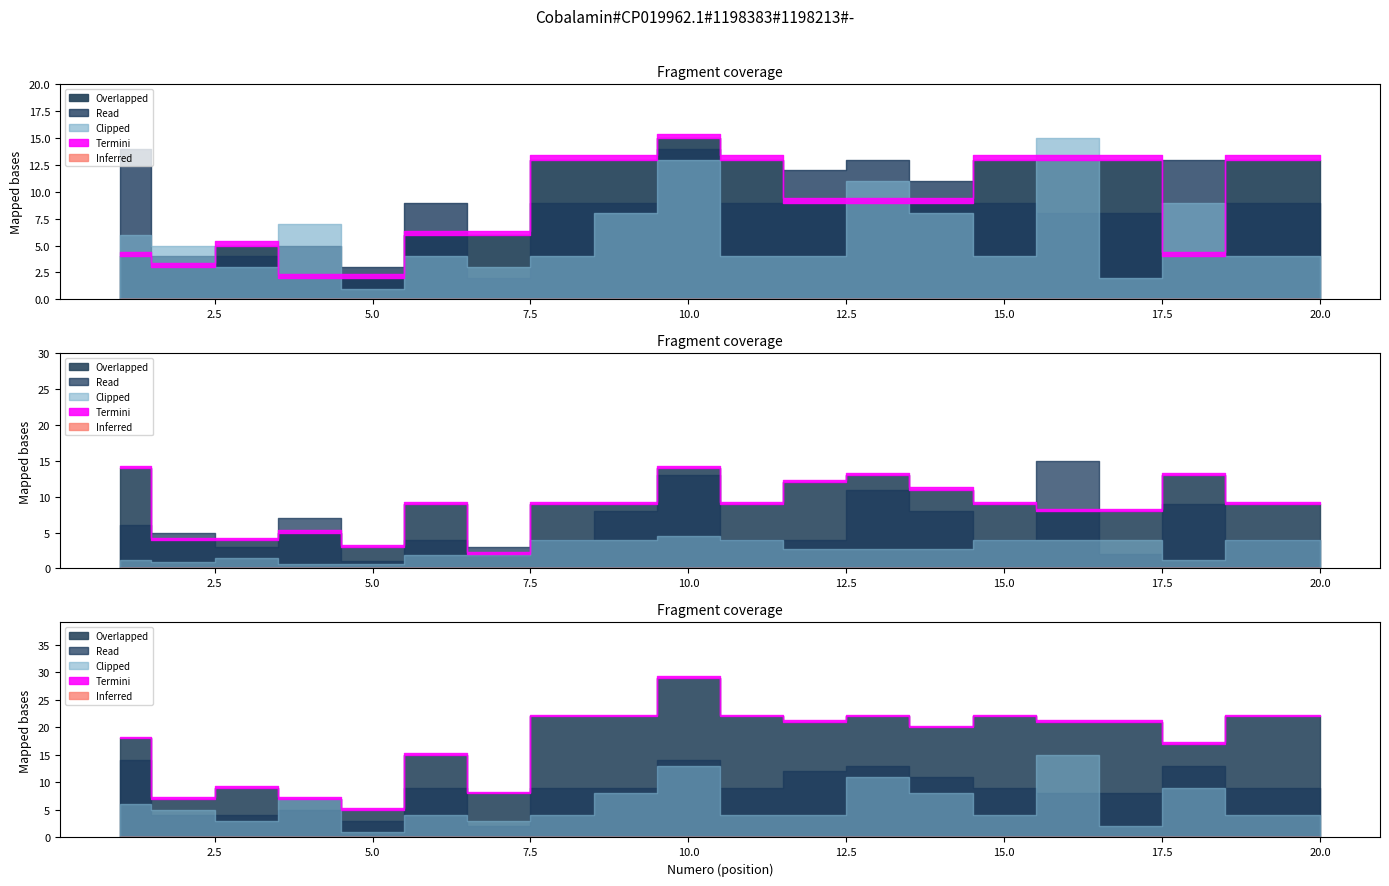

How many lines are shown in the chart?

3